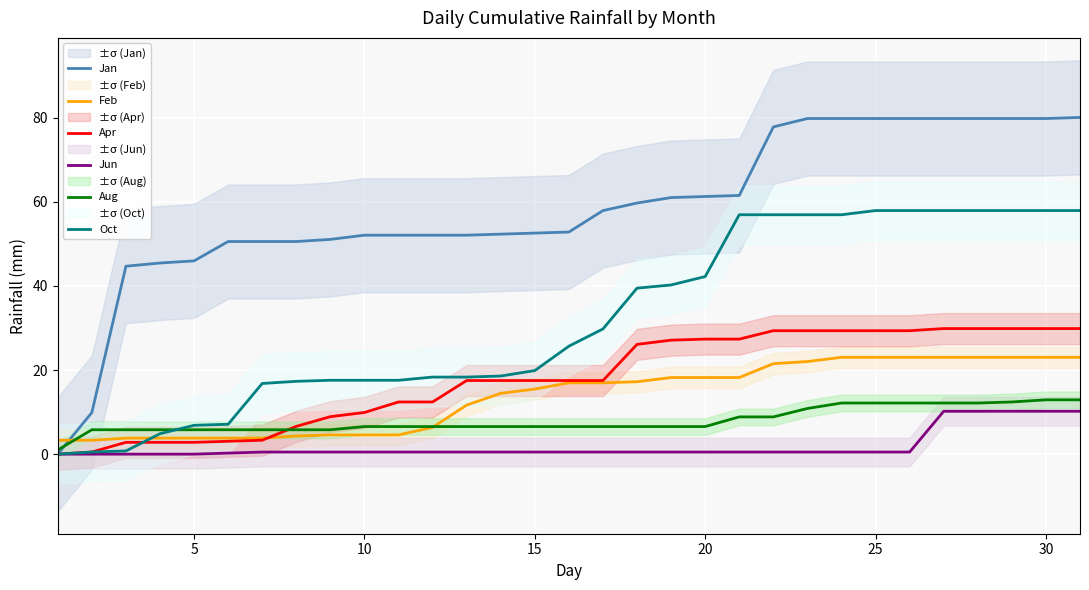

What is the minimum value for Feb?

3.3